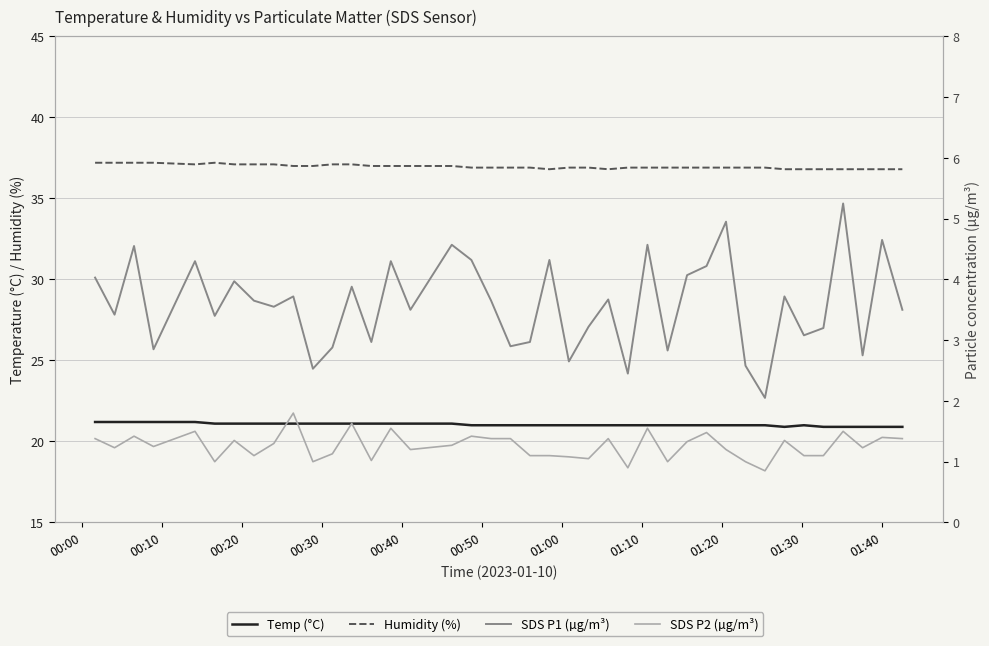

Is it true that SDS P1 (µg/m³) equals 4.2 at 00:30?

False